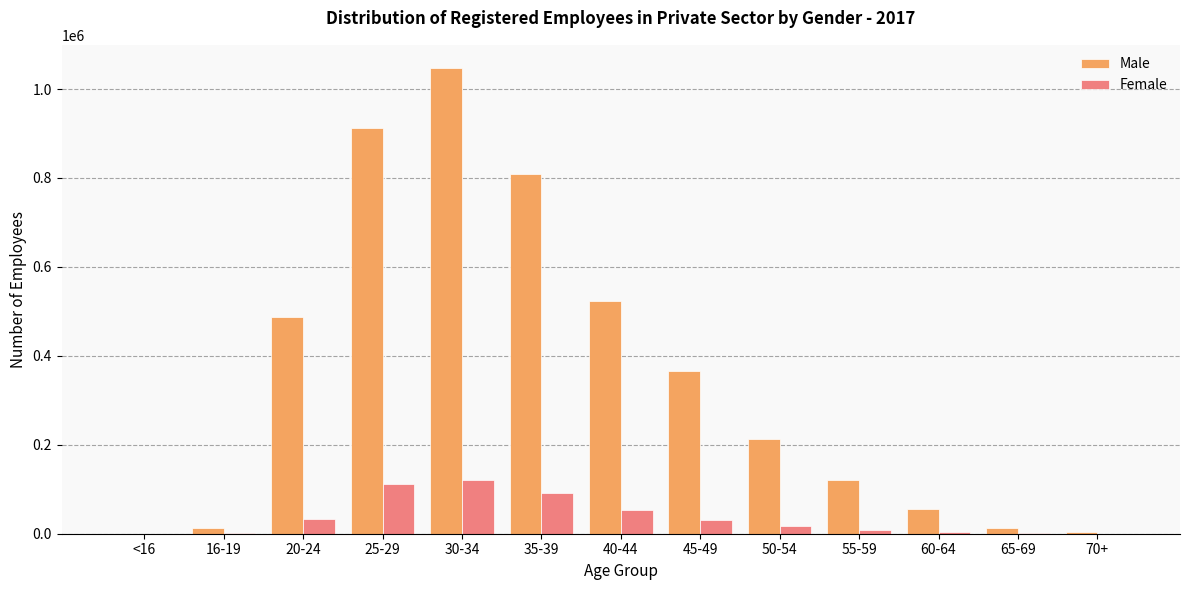

Is the value of Female at 55-59 greater than the value of Male at 60-64?

No